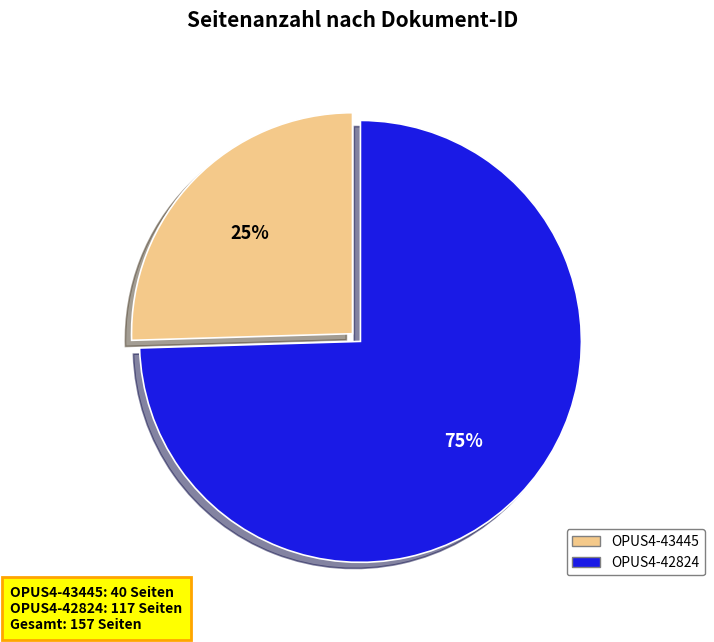

Rank the categories by value from highest to lowest.

OPUS4-42824, OPUS4-43445